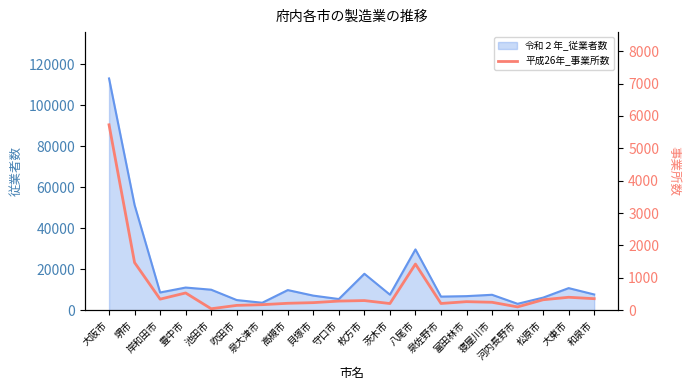

At which label does the data first exceed 281?

大阪市